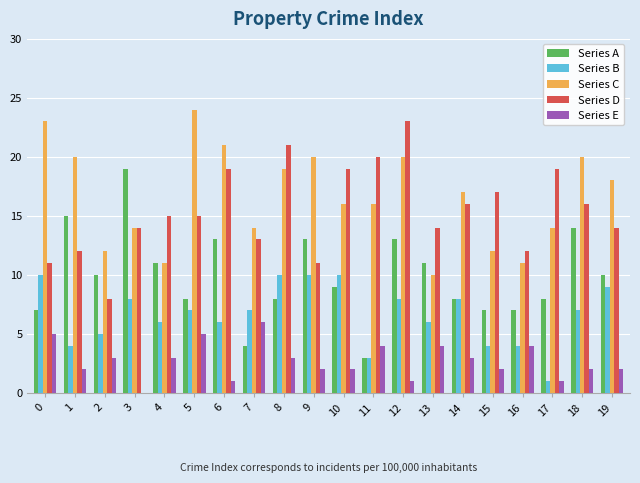

Is it true that Series B equals 4 at 15?

True